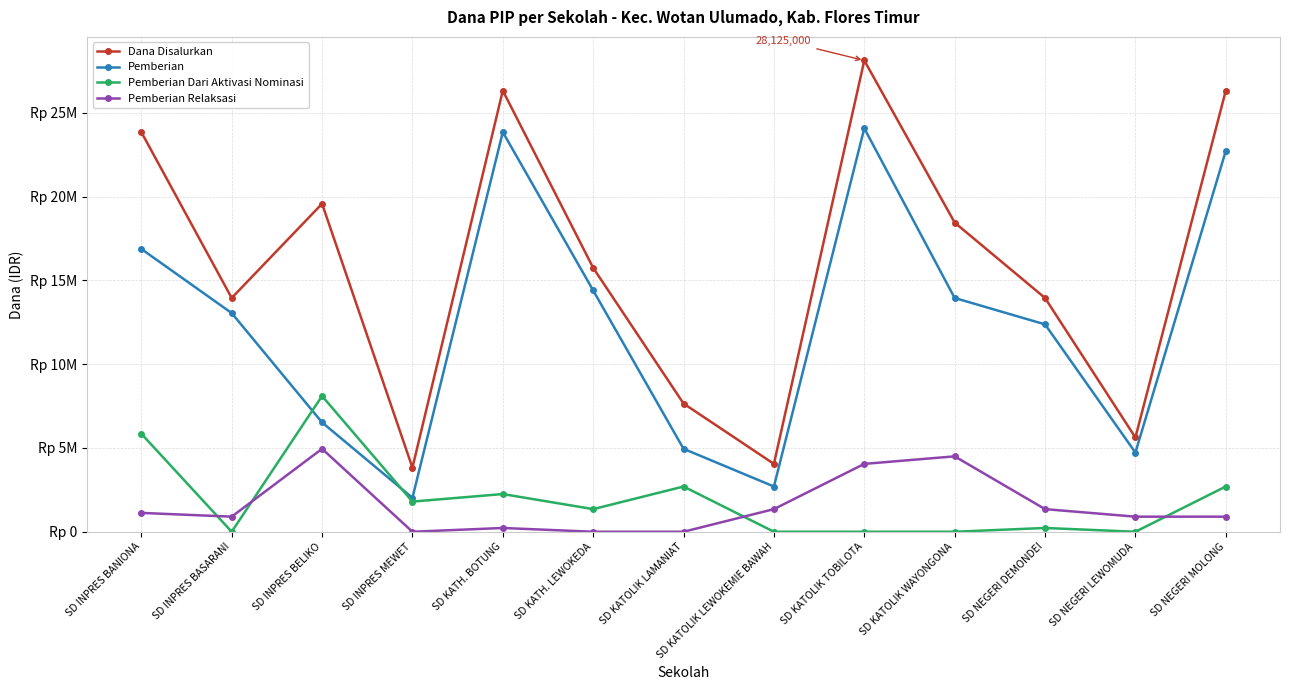

What are all the series names shown in the legend?

Dana Disalurkan, Pemberian, Pemberian Dari Aktivasi Nominasi, Pemberian Relaksasi